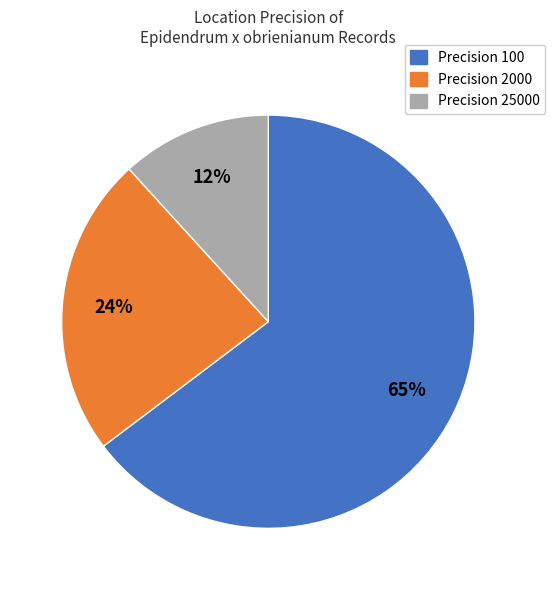

How many slices are in this pie chart?

3